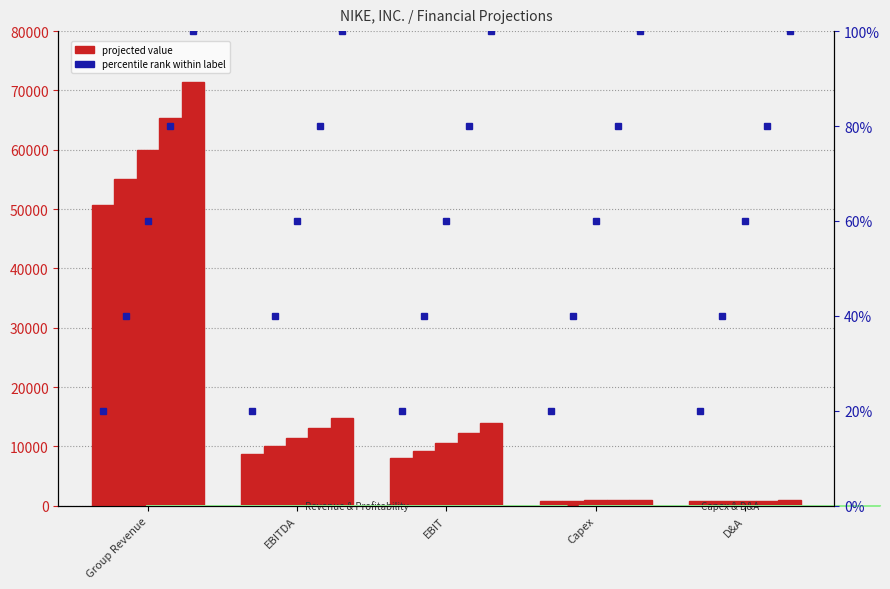

How many bars are there in total?

25